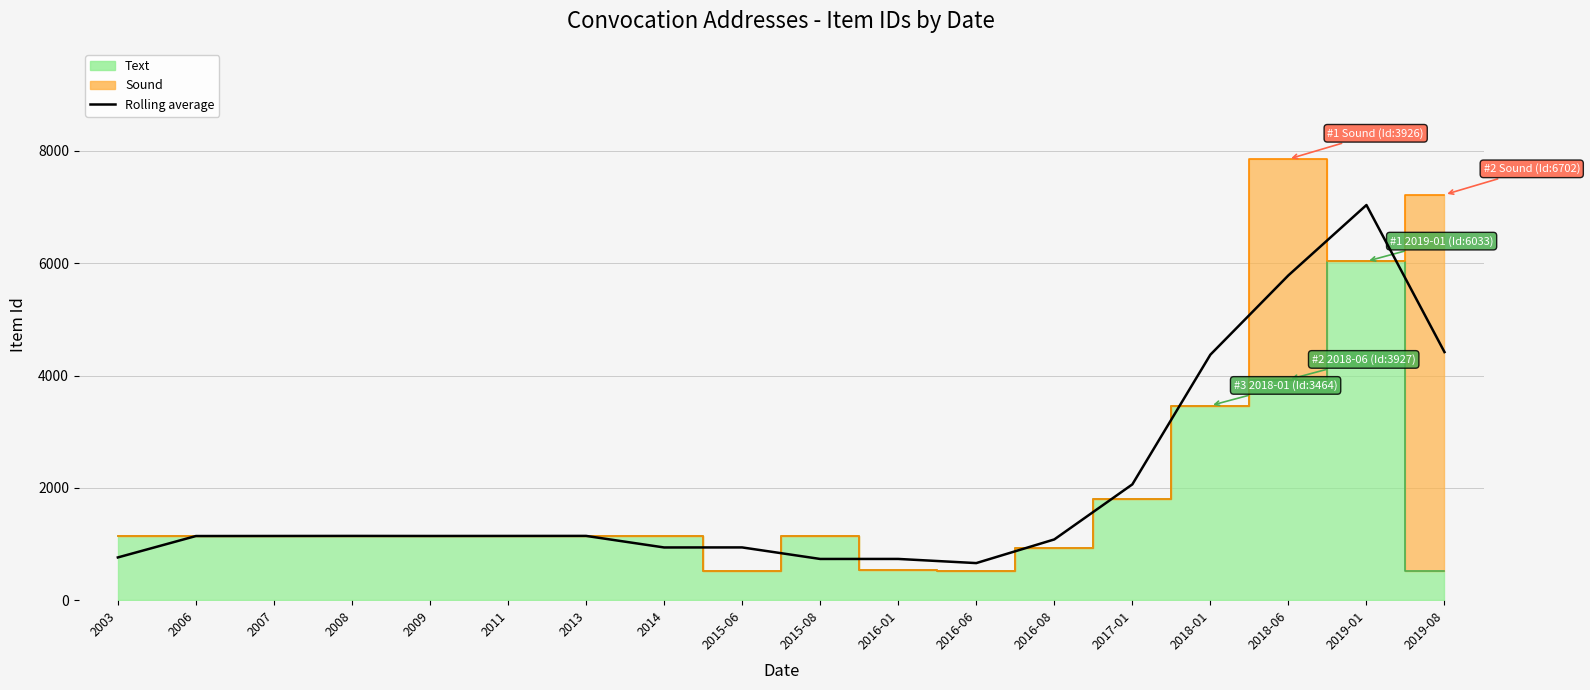

What is the maximum value shown in the chart?

7035.3